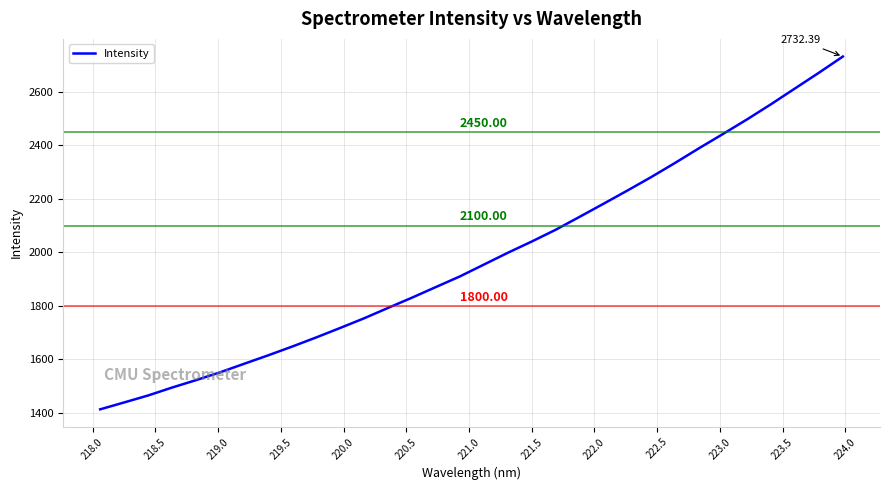

What is the difference between the maximum and minimum values?

1318.7